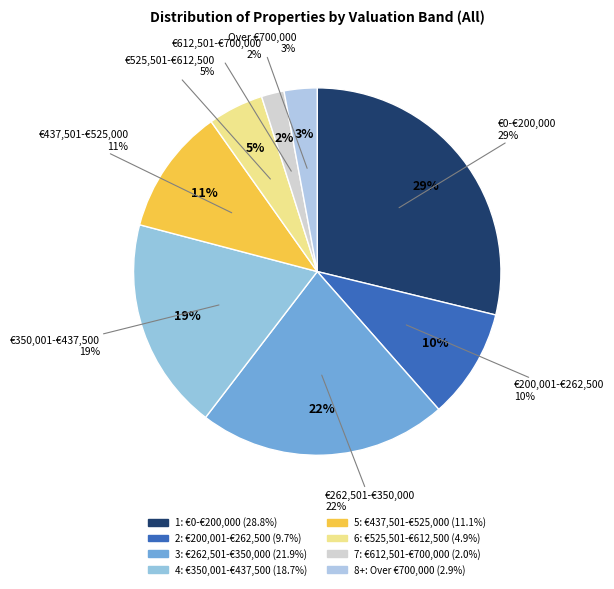

Rank the categories by value from highest to lowest.

1: €0-€200,000, 3: €262,501-€350,000, 4: €350,001-€437,500, 5: €437,501-€525,000, 2: €200,001-€262,500, 6: €525,501-€612,500, 8+: Over €700,000, 7: €612,501-€700,000